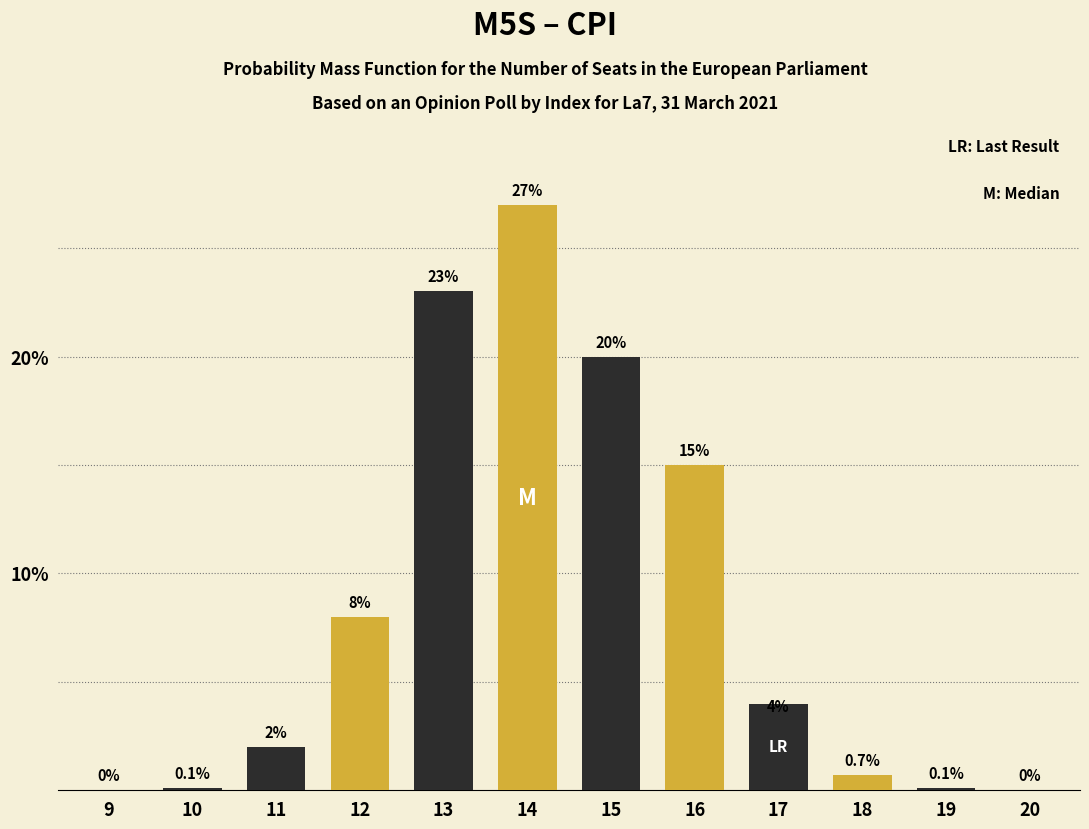

Reading right to left, what are all the values shown in this chart?

20=0.0	19=0.1	18=0.7	17=4.0	16=15.0	15=20.0	14=27.0	13=23.0	12=8.0	11=2.0	10=0.1	9=0.0